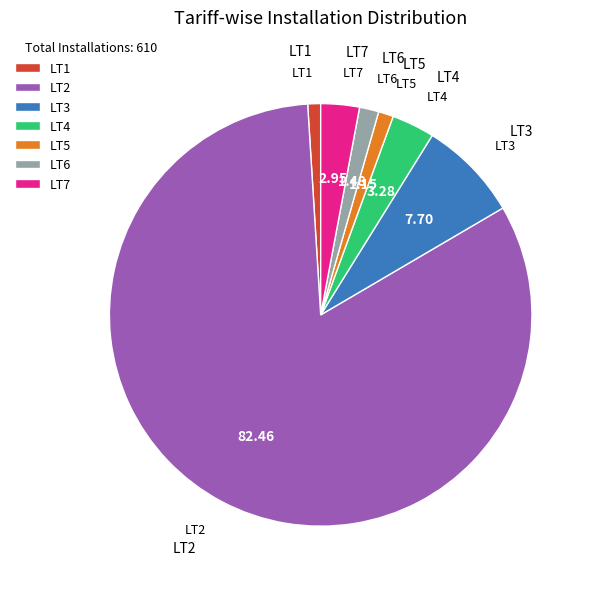

Is LT7 the majority of the pie?

No